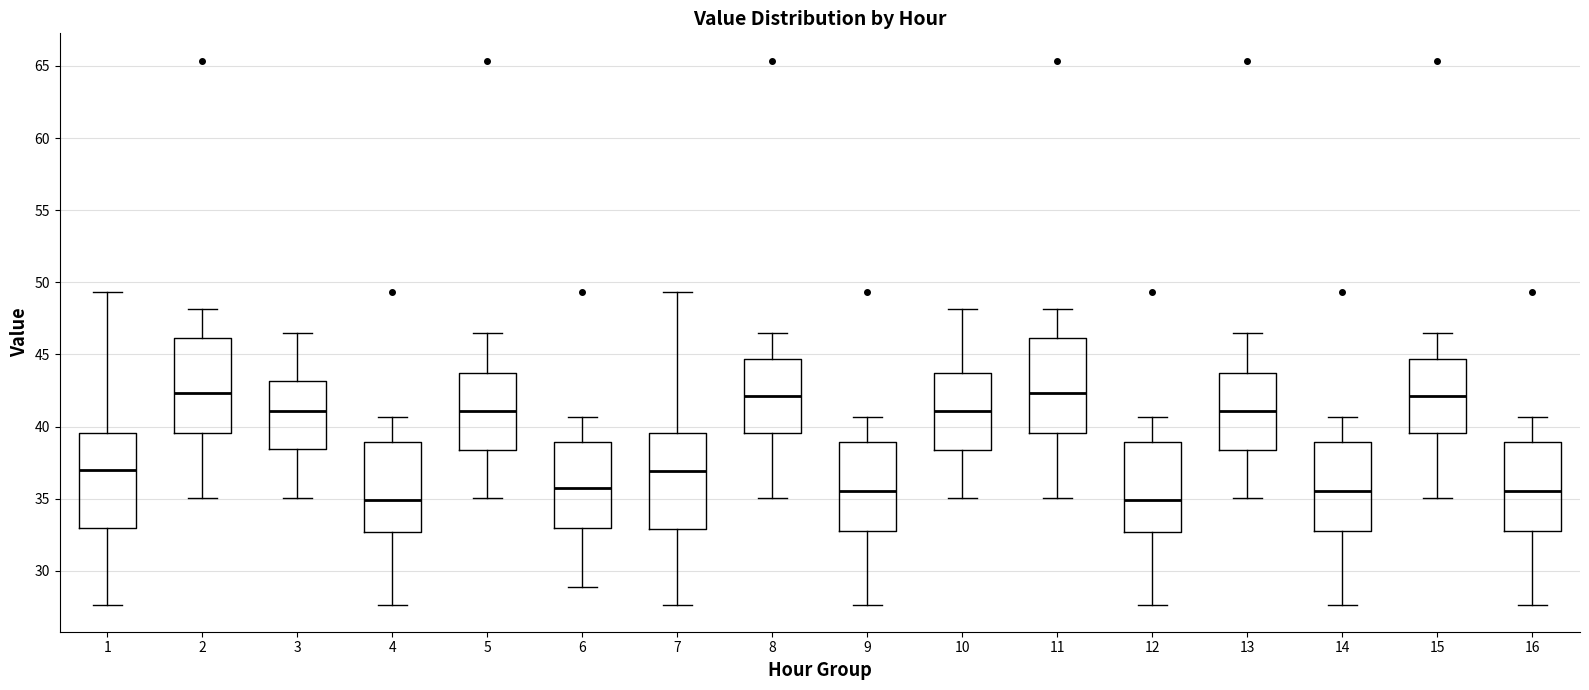

Reading left to right, read every box against the y-axis: the position of its median line, the range the box covers, and the ends of its whiskers. The values are not printed on the chart, so give them approximately, as read against the axis.

1: median 37.0, box 33.0 to 39.5, whiskers 27.5 to 49.5
2: median 42.5, box 39.5 to 46.0, whiskers 35.0 to 48.0
3: median 41.0, box 38.5 to 43.0, whiskers 35.0 to 46.5
4: median 35.0, box 32.5 to 39.0, whiskers 27.5 to 40.5
5: median 41.0, box 38.5 to 43.5, whiskers 35.0 to 46.5
6: median 36.0, box 33.0 to 39.0, whiskers 29.0 to 40.5
7: median 37.0, box 33.0 to 39.5, whiskers 27.5 to 49.5
8: median 42.0, box 39.5 to 44.5, whiskers 35.0 to 46.5
9: median 35.5, box 33.0 to 39.0, whiskers 27.5 to 40.5
10: median 41.0, box 38.5 to 43.5, whiskers 35.0 to 48.0
11: median 42.5, box 39.5 to 46.0, whiskers 35.0 to 48.0
12: median 35.0, box 32.5 to 39.0, whiskers 27.5 to 40.5
13: median 41.0, box 38.5 to 43.5, whiskers 35.0 to 46.5
14: median 35.5, box 33.0 to 39.0, whiskers 27.5 to 40.5
15: median 42.0, box 39.5 to 44.5, whiskers 35.0 to 46.5
16: median 35.5, box 33.0 to 39.0, whiskers 27.5 to 40.5